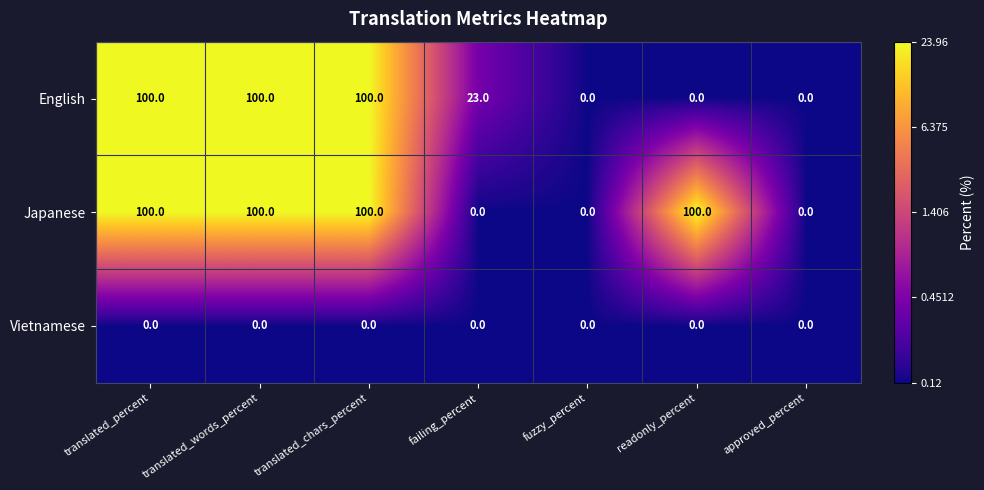

Reading left to right, extract all data points from this chart.

English: translated_percent=100	translated_words_percent=100	translated_chars_percent=100	failing_percent=23	fuzzy_percent=0	readonly_percent=0	approved_percent=0
Japanese: translated_percent=100	translated_words_percent=100	translated_chars_percent=100	failing_percent=0	fuzzy_percent=0	readonly_percent=100	approved_percent=0
Vietnamese: translated_percent=0	translated_words_percent=0	translated_chars_percent=0	failing_percent=0	fuzzy_percent=0	readonly_percent=0	approved_percent=0